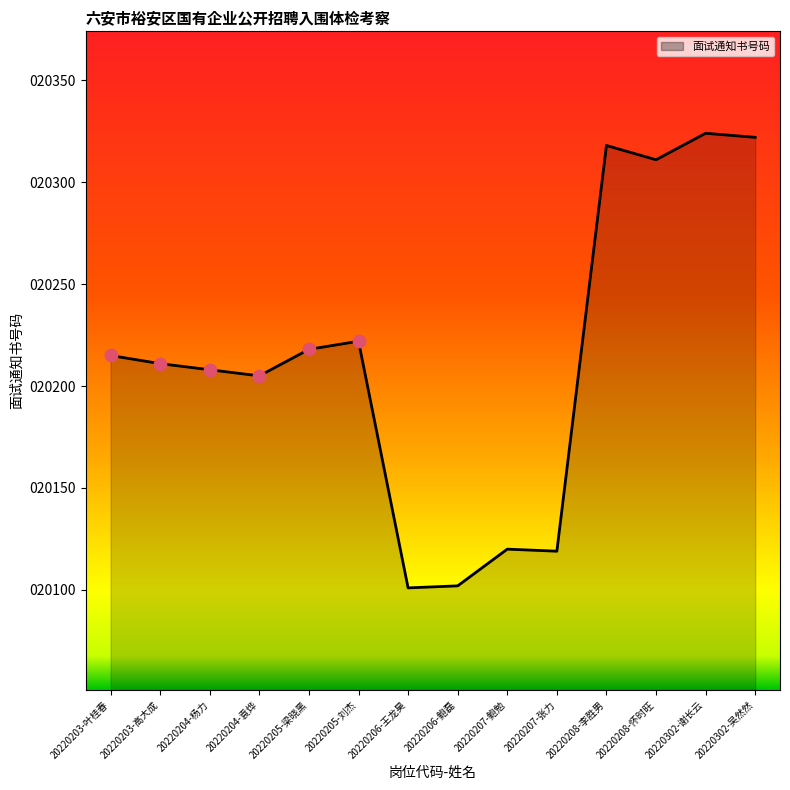

What is the change in value from 20220302-谢长云 to 20220302-吴然然?

-2